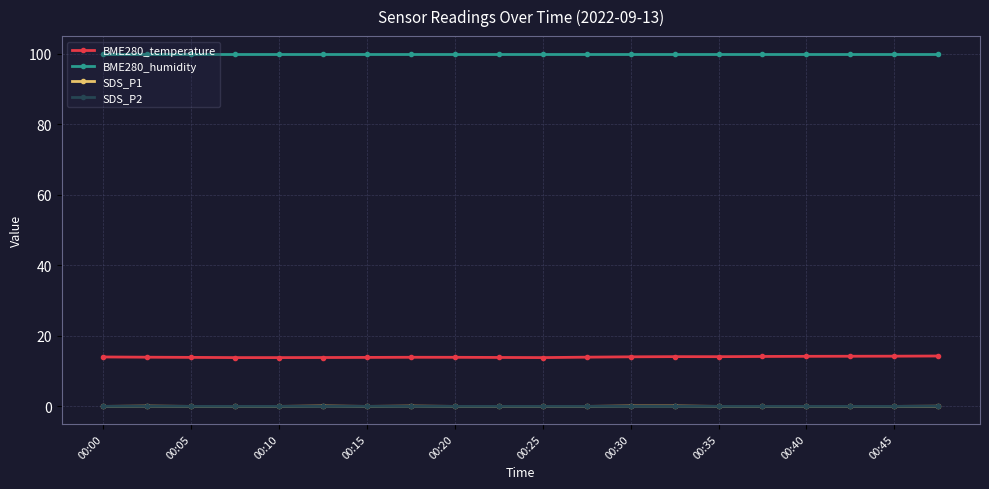

At how many categories does at least one series exceed 34?

20